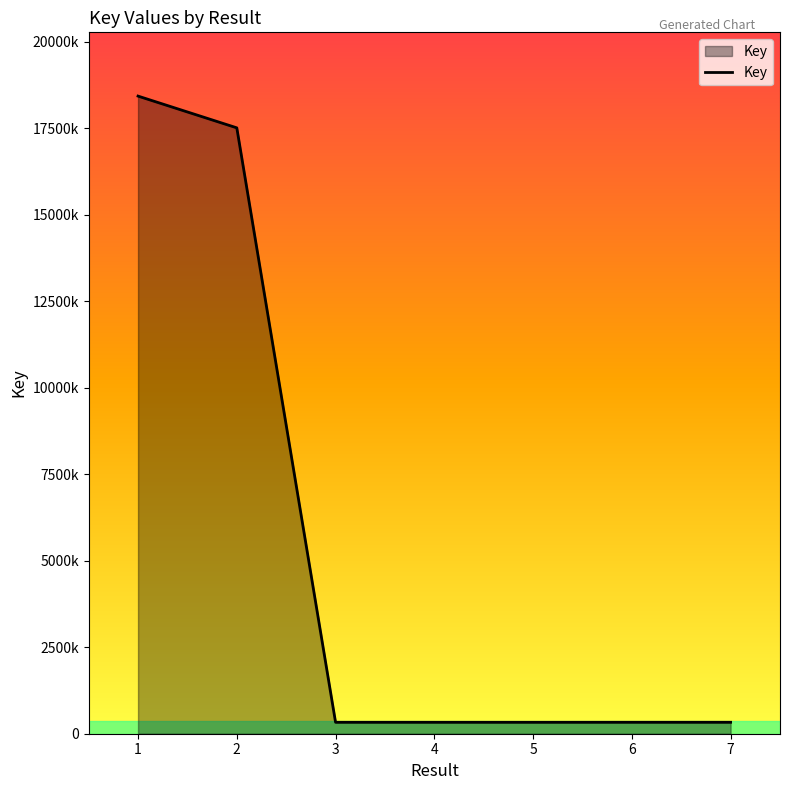

Does the chart have visible grid lines?

No